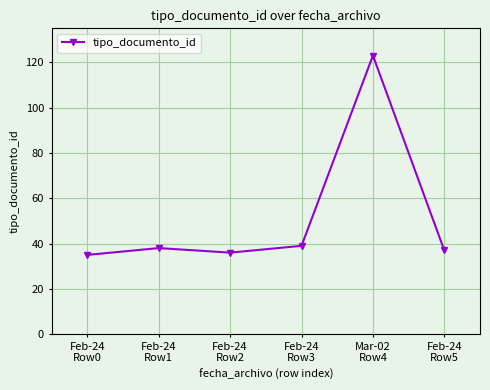

What is the smallest value displayed?

35